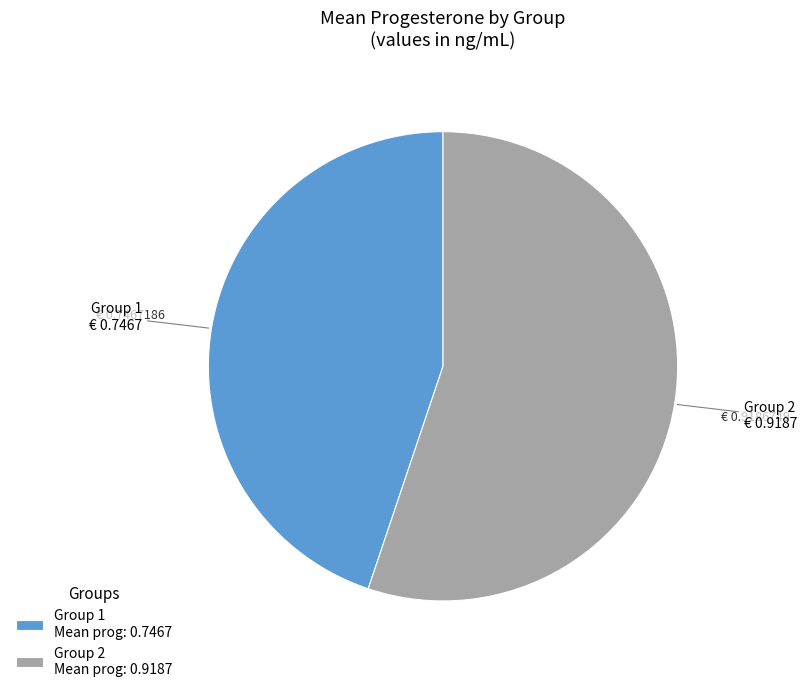

Is the sum of Group 2 Mean prog: 0.9187 and Group 1 Mean prog: 0.7467 greater than half?

Yes